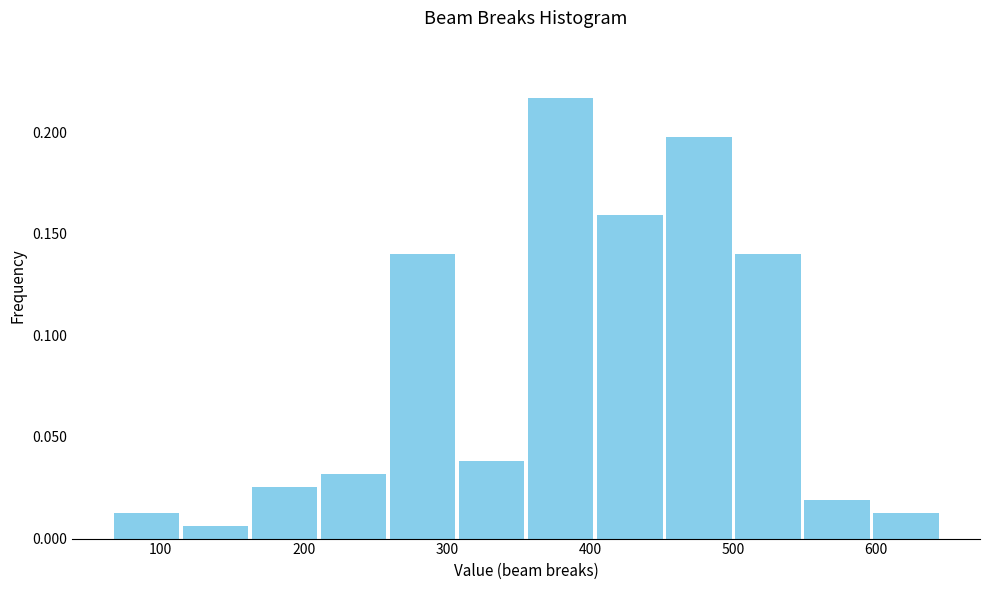

Reading left to right, list every bar in this chart as the range it spans on the x-axis followed by its height. Neither the bar edges nor the heights are printed on the chart, so give them approximately, as read against the axes.

70 to 110: 0.015
110 to 160: 0.005
160 to 210: 0.025
210 to 260: 0.030
260 to 310: 0.140
310 to 360: 0.040
360 to 400: 0.215
400 to 450: 0.160
450 to 500: 0.195
500 to 550: 0.140
550 to 600: 0.020
600 to 650: 0.015